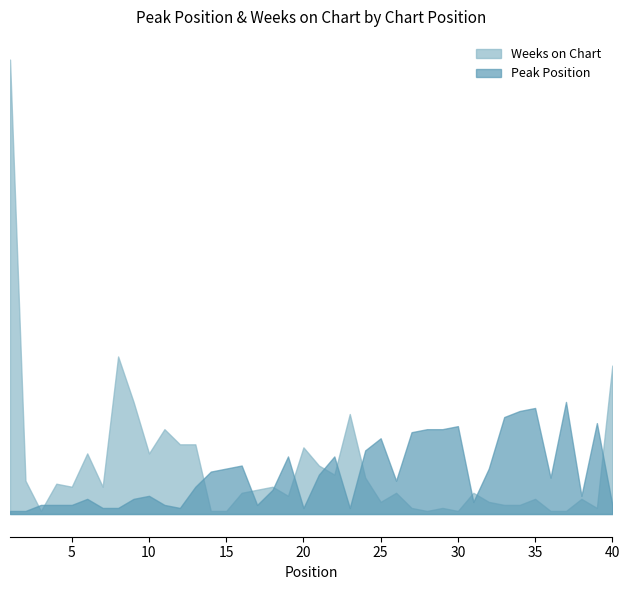

Is it true that Peak Position equals 2 at 8?

True